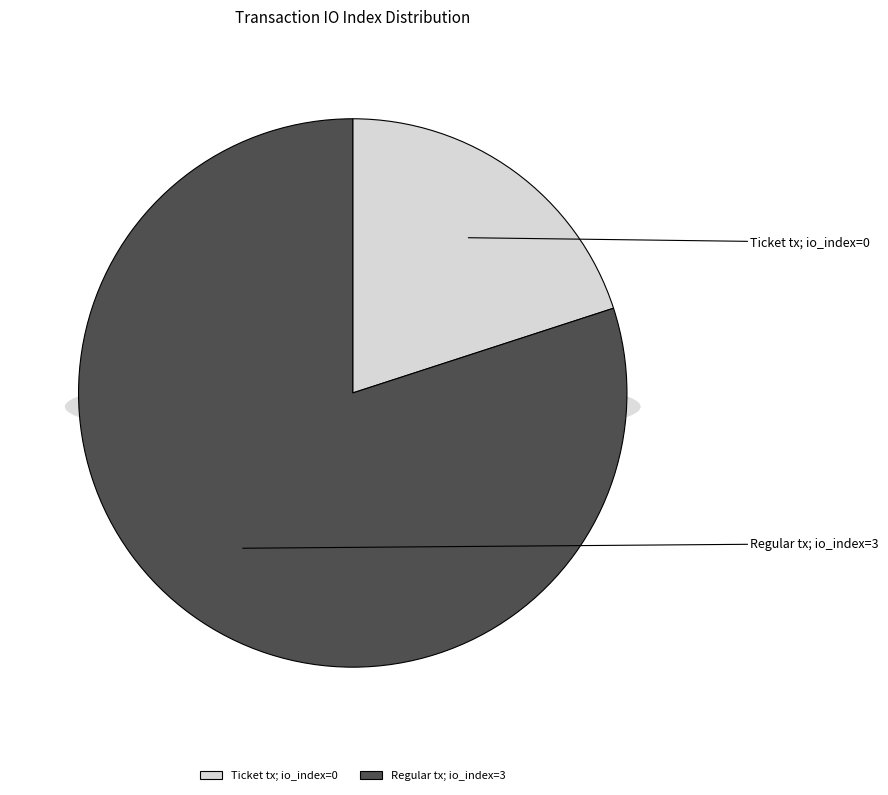

Combined, what portion of the pie is Regular tx (io_index=3) and Ticket tx (io_index=0)?

100.0%